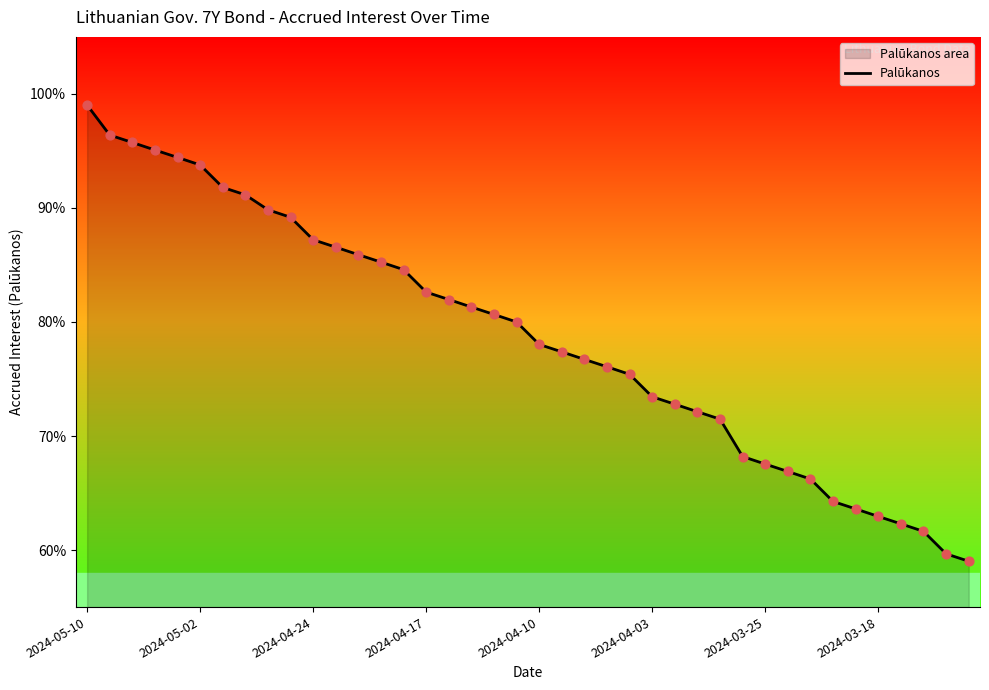

Which has a higher value, 36 or 29?

29